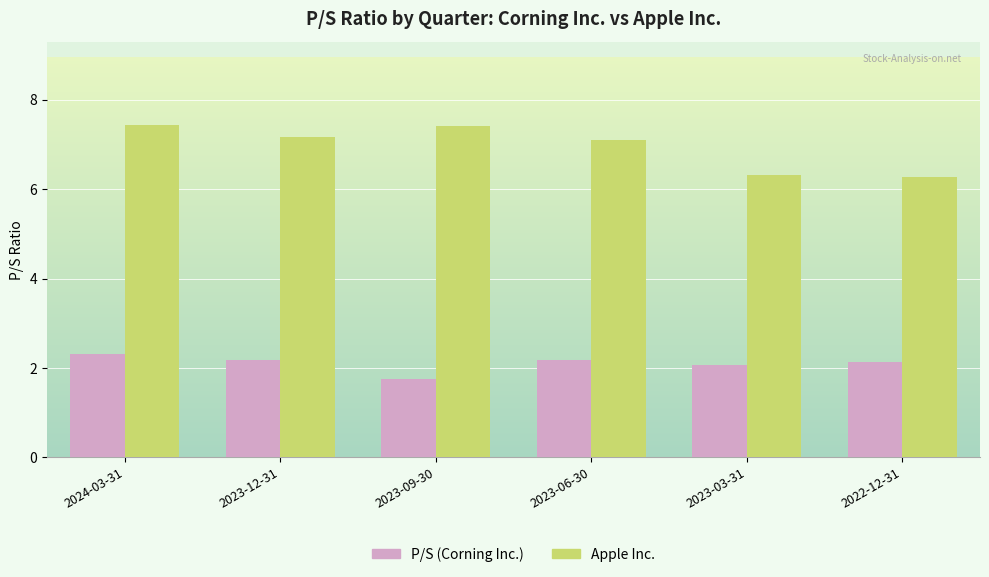

What is the difference between the maximum and second lowest values in the P/S (Corning Inc.) series?

0.3